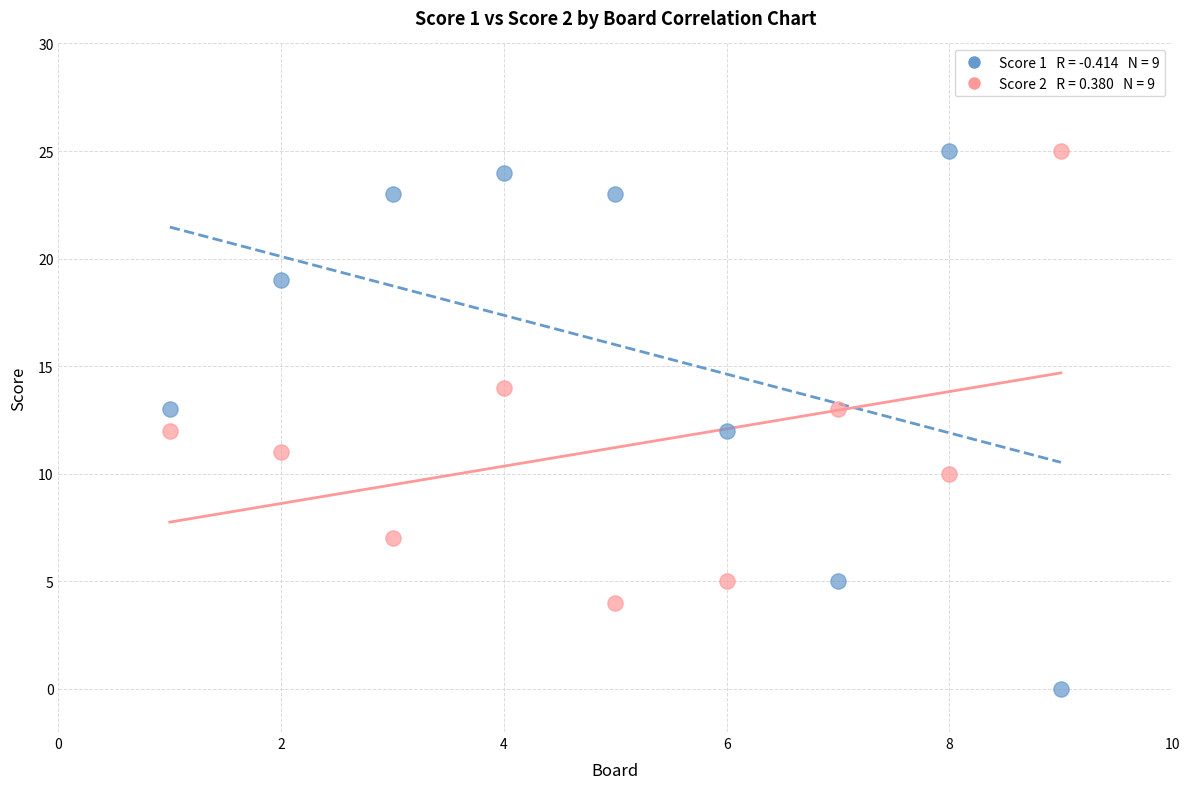

Across all data points, what is the range of Y values (max minus min)?

25